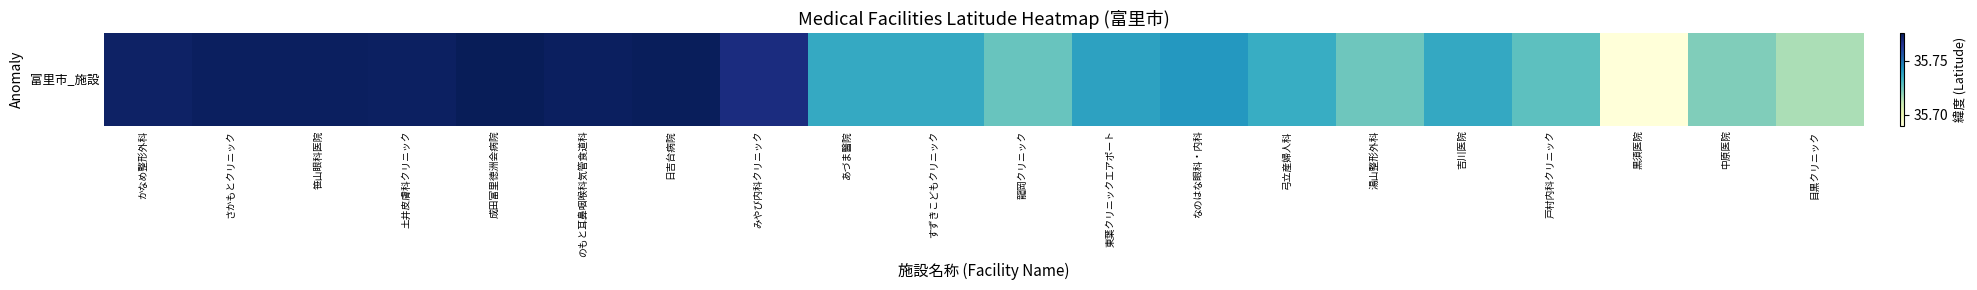

Approximately how many times larger is the value at なのはな眼科・内科 compared to 龍岡クリニック?

1.0